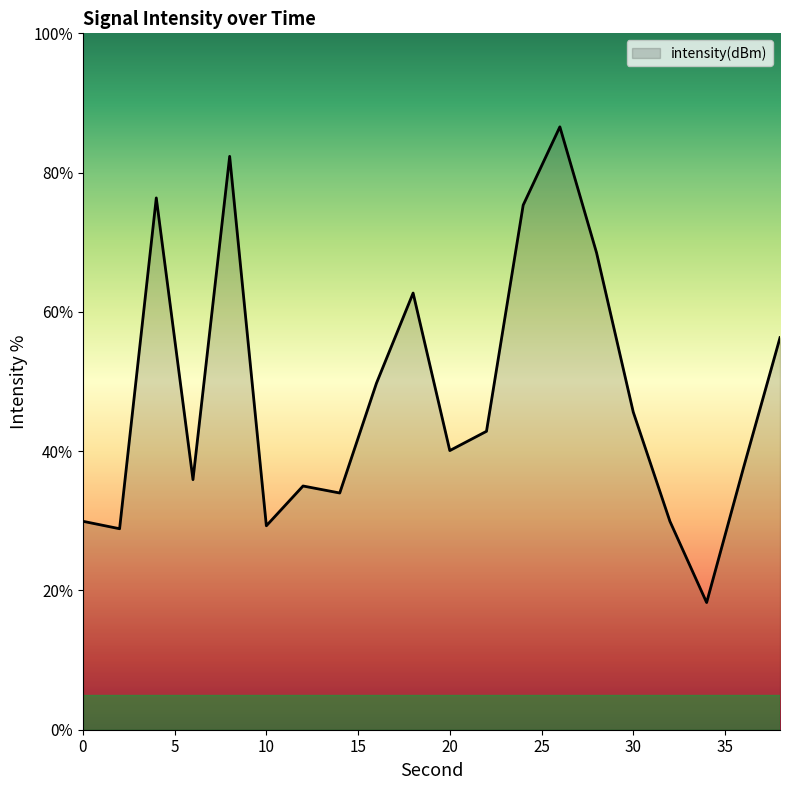

What is the maximum value shown in the chart?

86.6